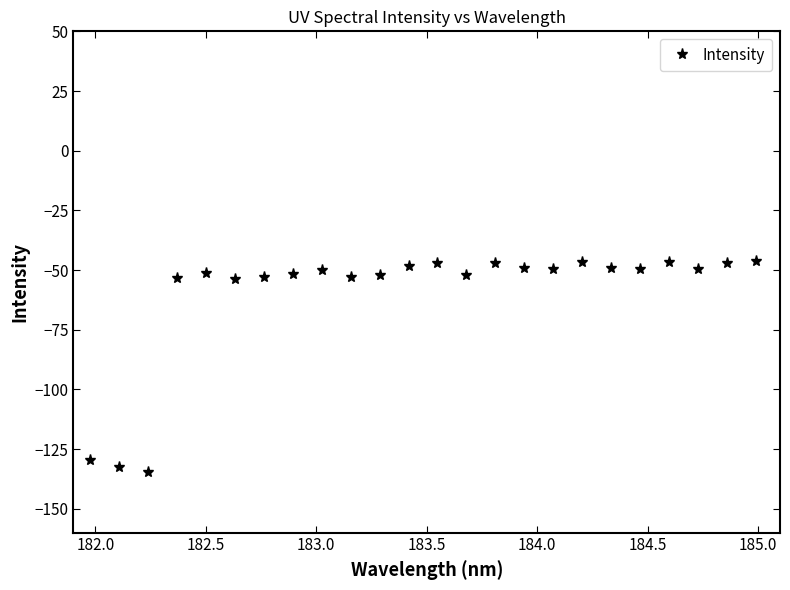

True or false: the data has more than 1 interior local peaks.

True